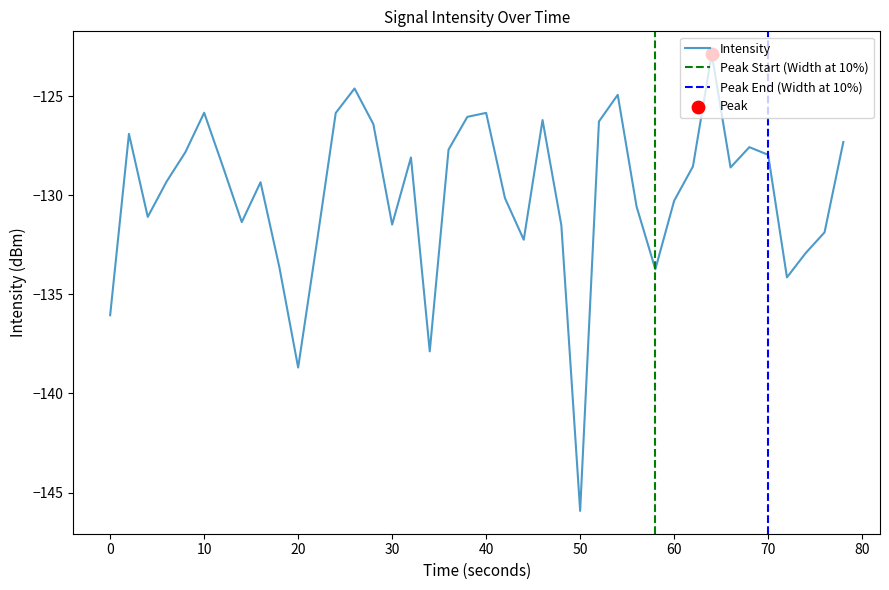

The value of Intensity at 70 is -87.6. True or false?

False